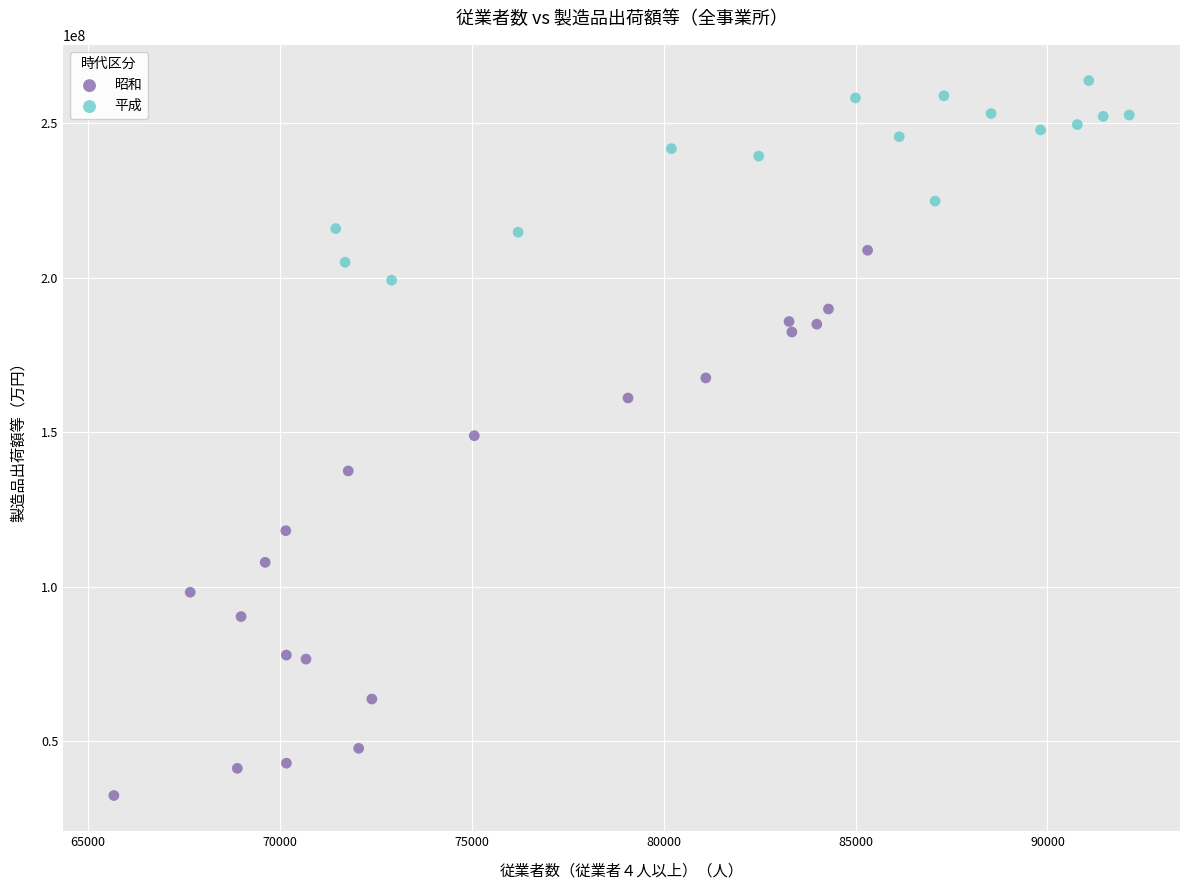

Which series has the largest Y range (max minus min)?

昭和